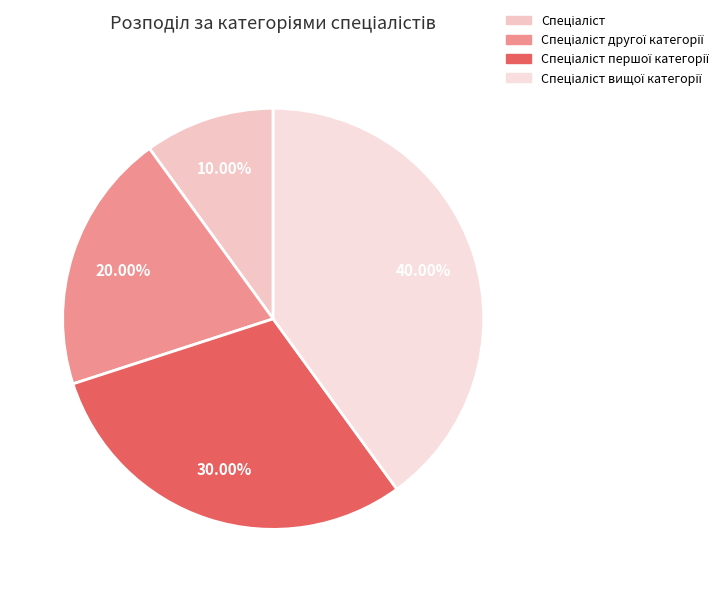

To the nearest percent, what portion does Спеціаліст вищої категорії represent?

40%